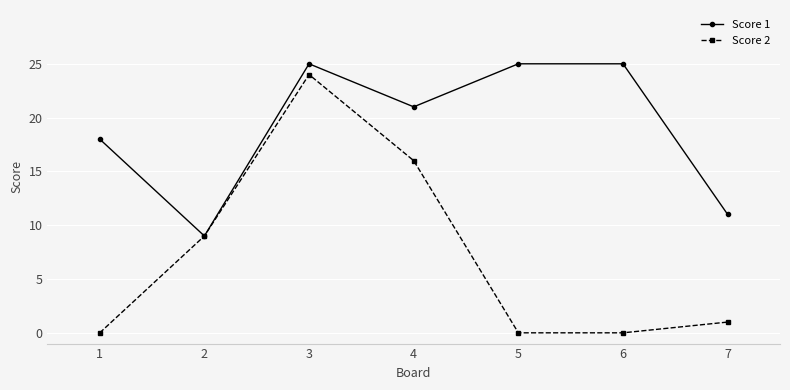

True or false: Score 2 has more than 1 points higher than both neighbors.

False